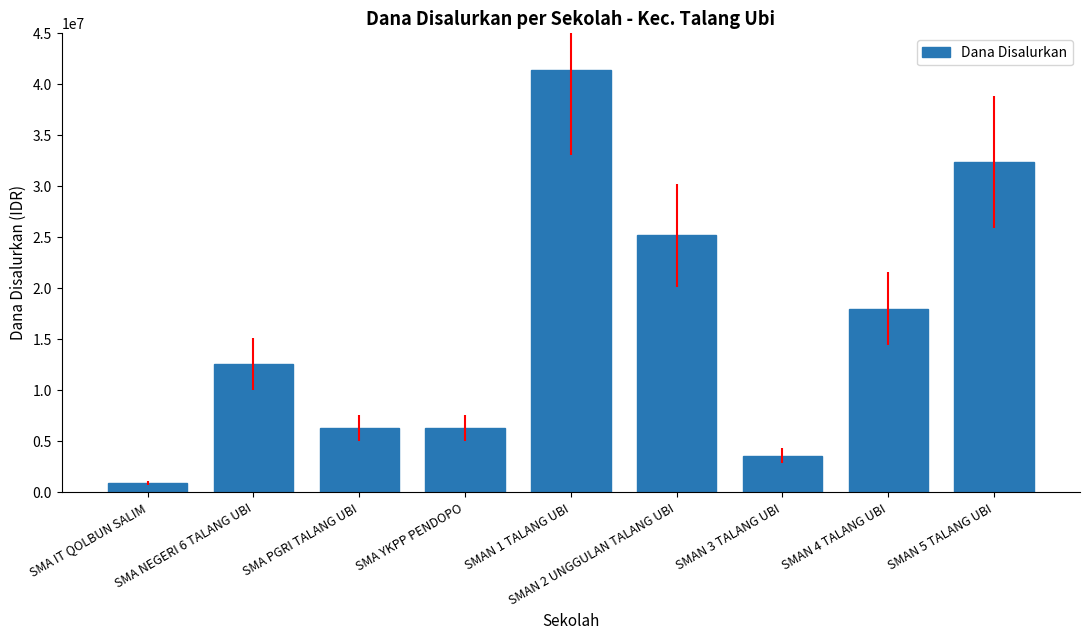

Count the number of data series in this chart.

1